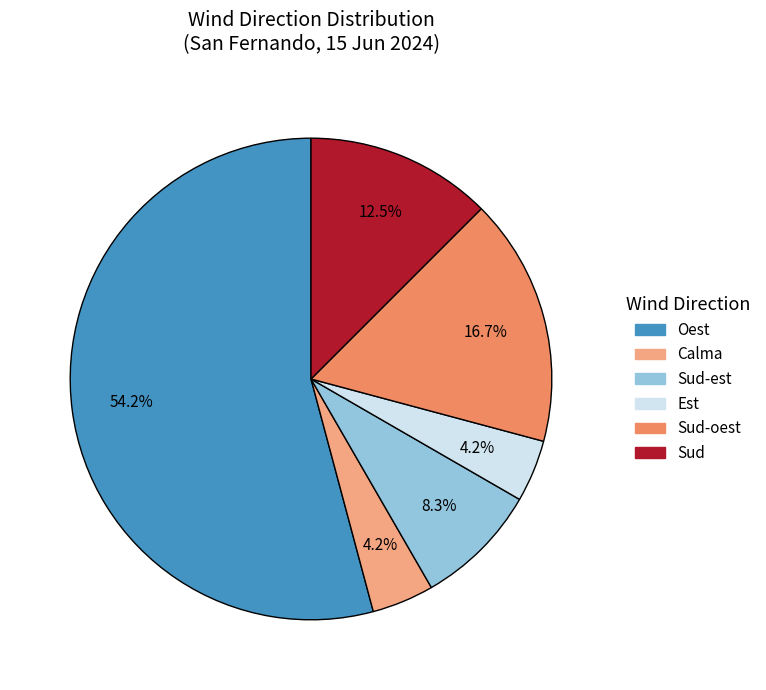

Is there any slice that represents more than half of the pie?

Yes